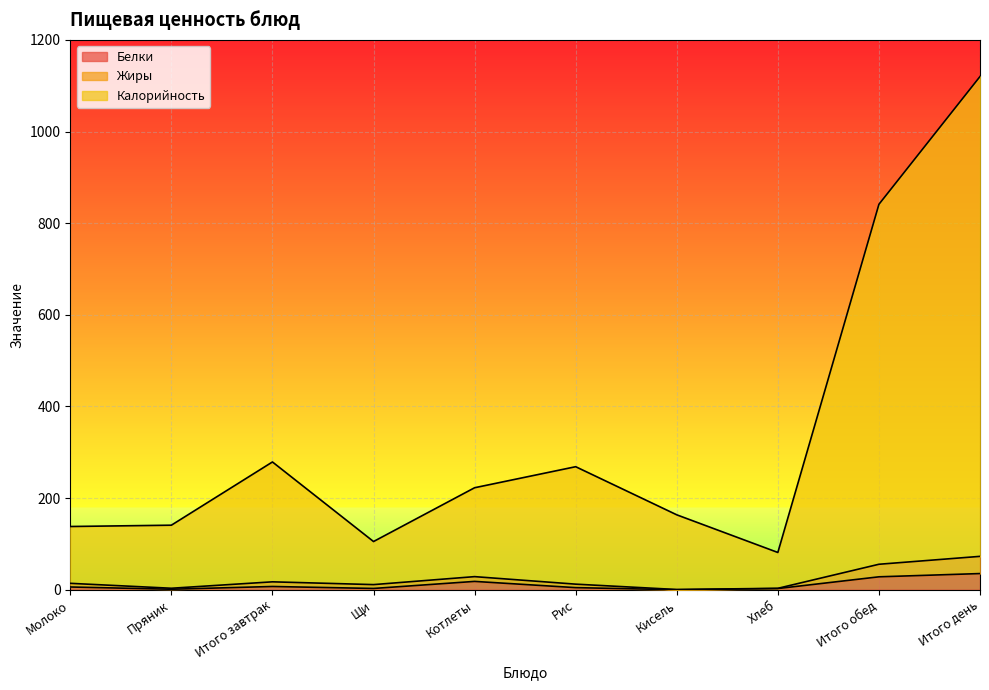

Rank the series by their maximum value, from highest to lowest.

Калорийность, Жиры, Белки